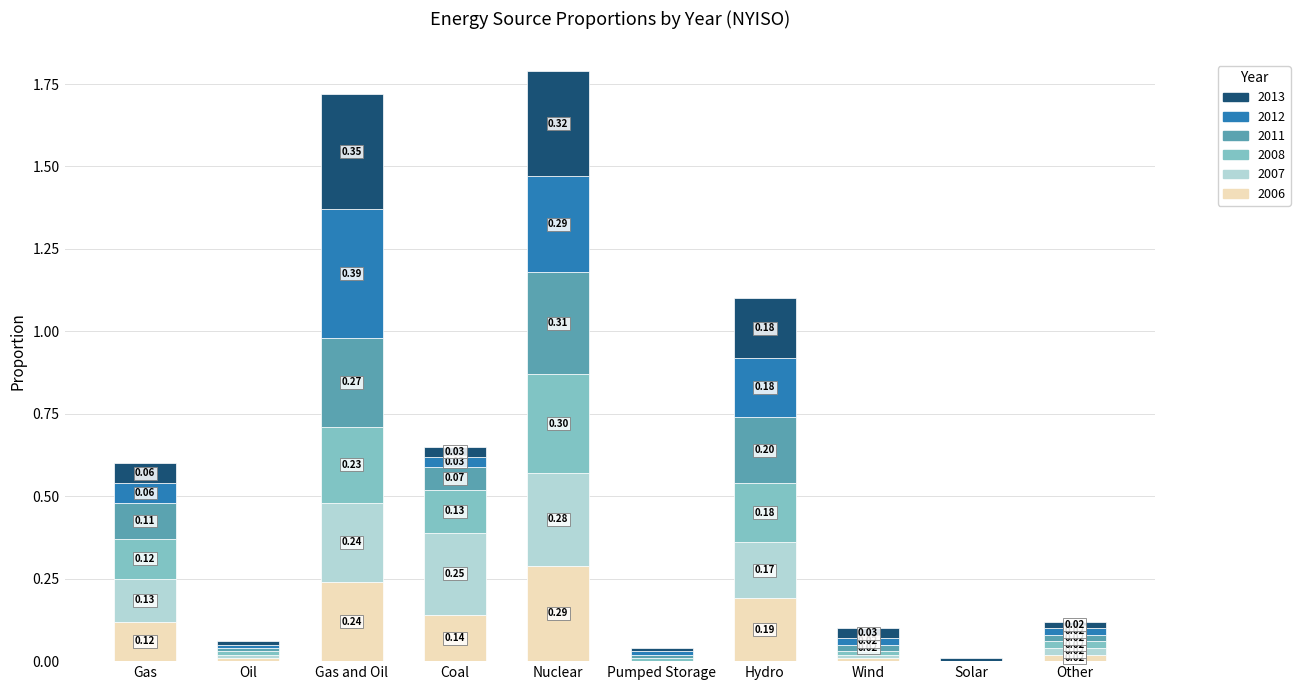

What is the total value across all series at Nuclear?

1.8